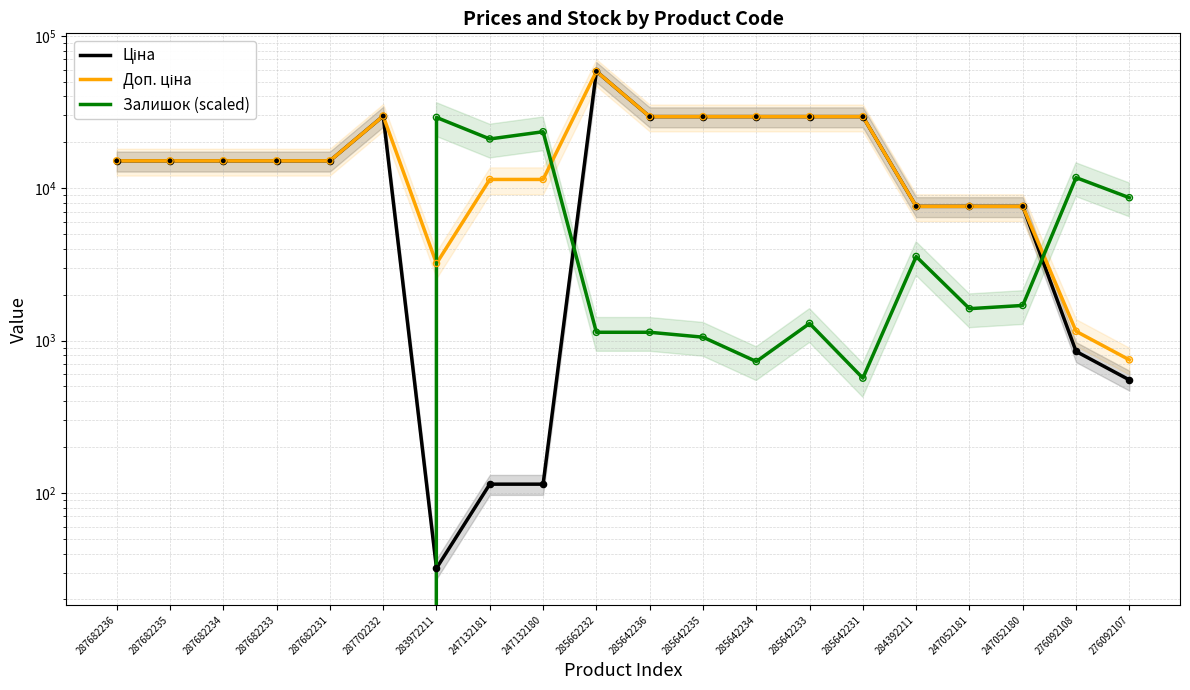

Which series contains the highest Y value?

Ціна